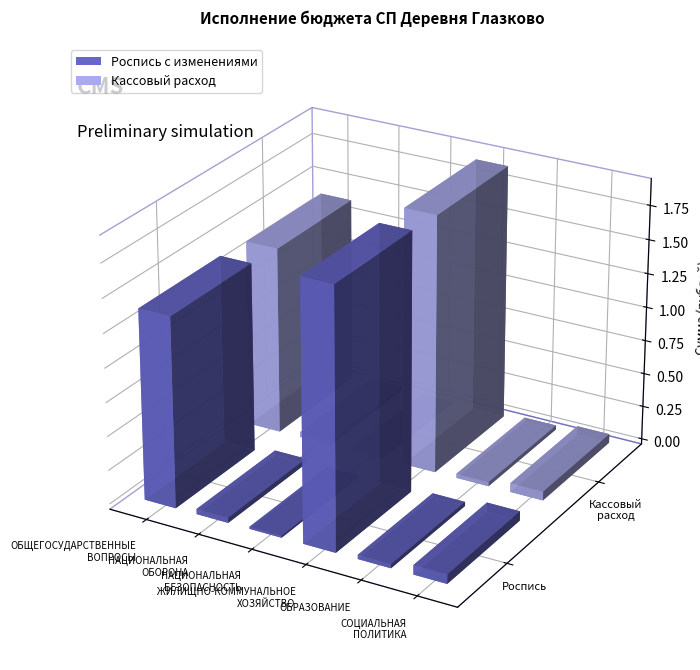

What position from the right is НАЦИОНАЛЬНАЯ
ОБОРОНА?

5